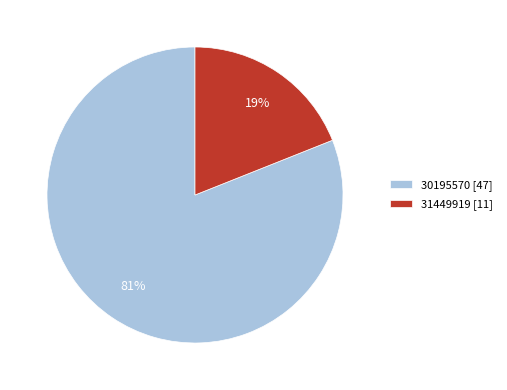

To the nearest percent, what is the difference between the 31449919 and 30195570 slice percentages?

62%